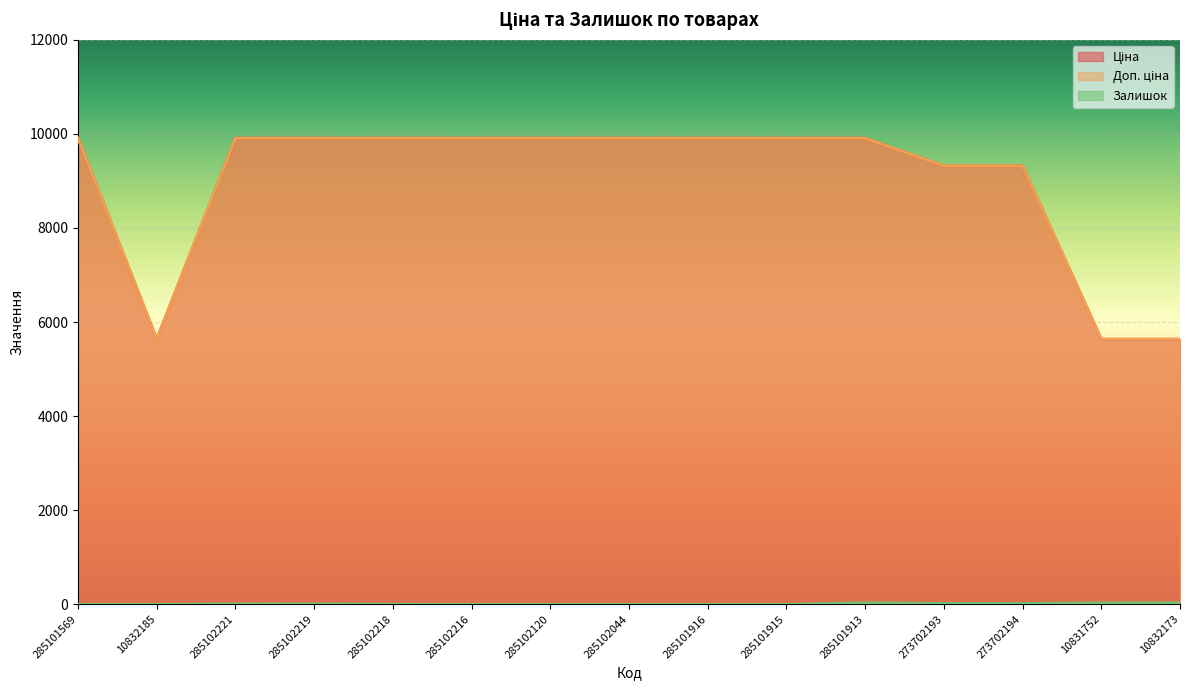

Rank the series at 285101916 from lowest to highest value.

Залишок, Ціна, Доп. ціна